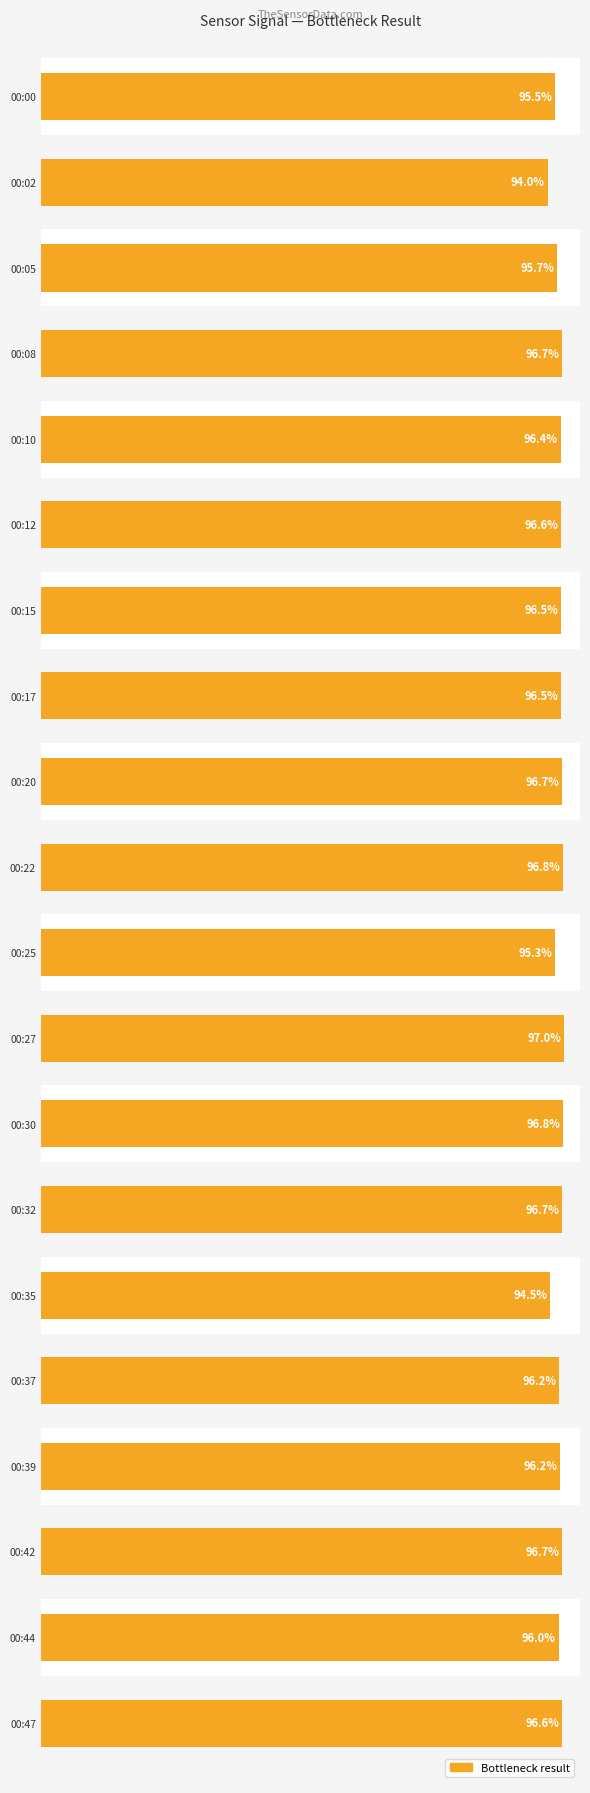

Are the bars grouped side by side (vs. stacked)?

No